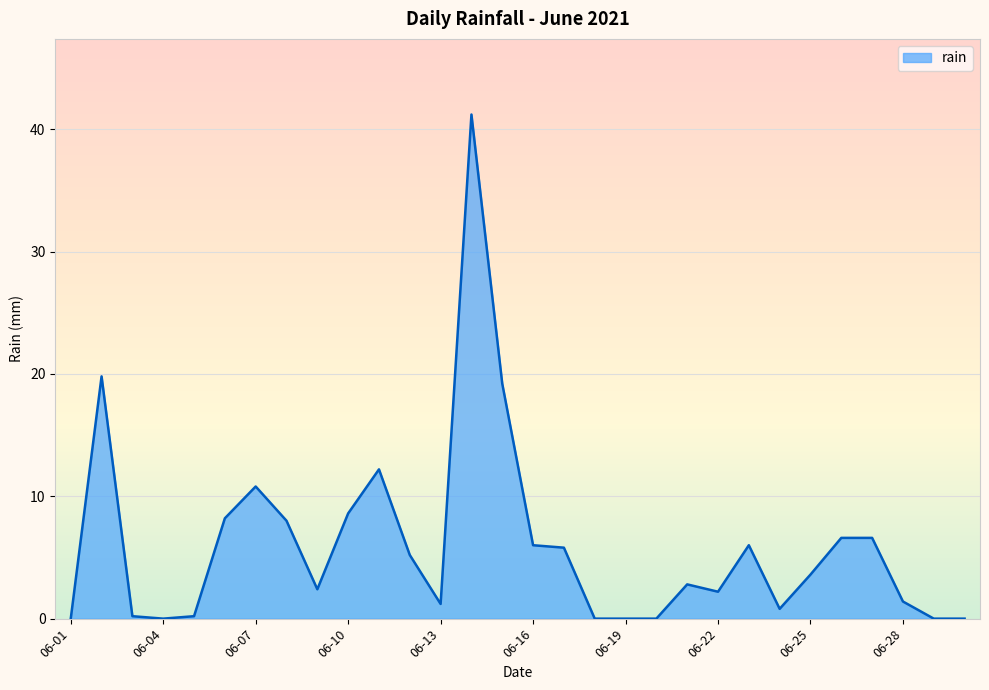

What is the maximum value shown in the chart?

41.2